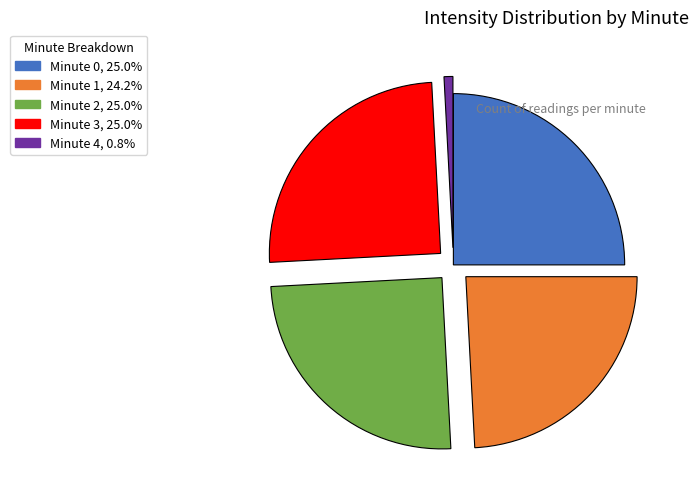

Do Minute 3, 25.0% and Minute 1, 24.2% together represent more than half of the pie?

No